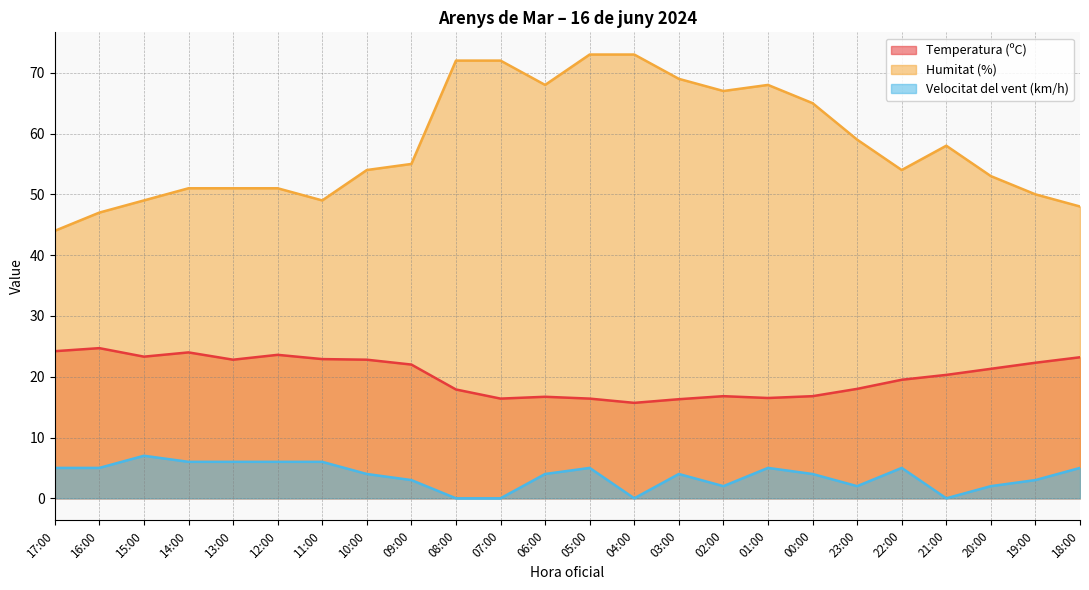

The Humitat (%) series shows 59.0 at 23:00. True or false?

True